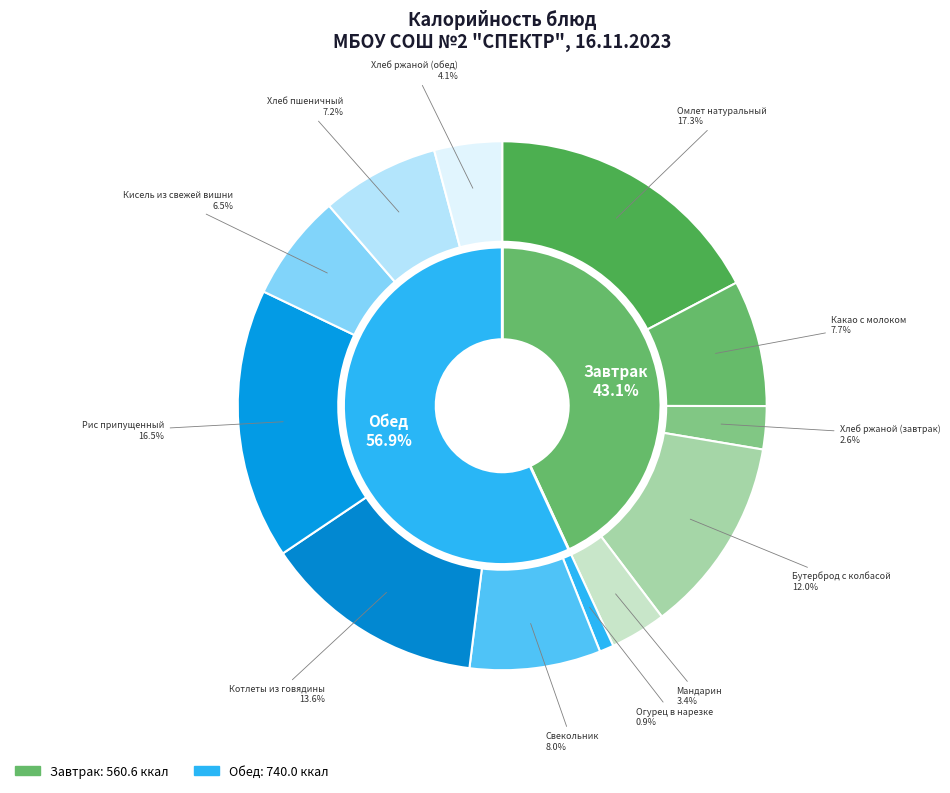

What percentage is the Омлет натуральный slice, to the nearest percent?

17%